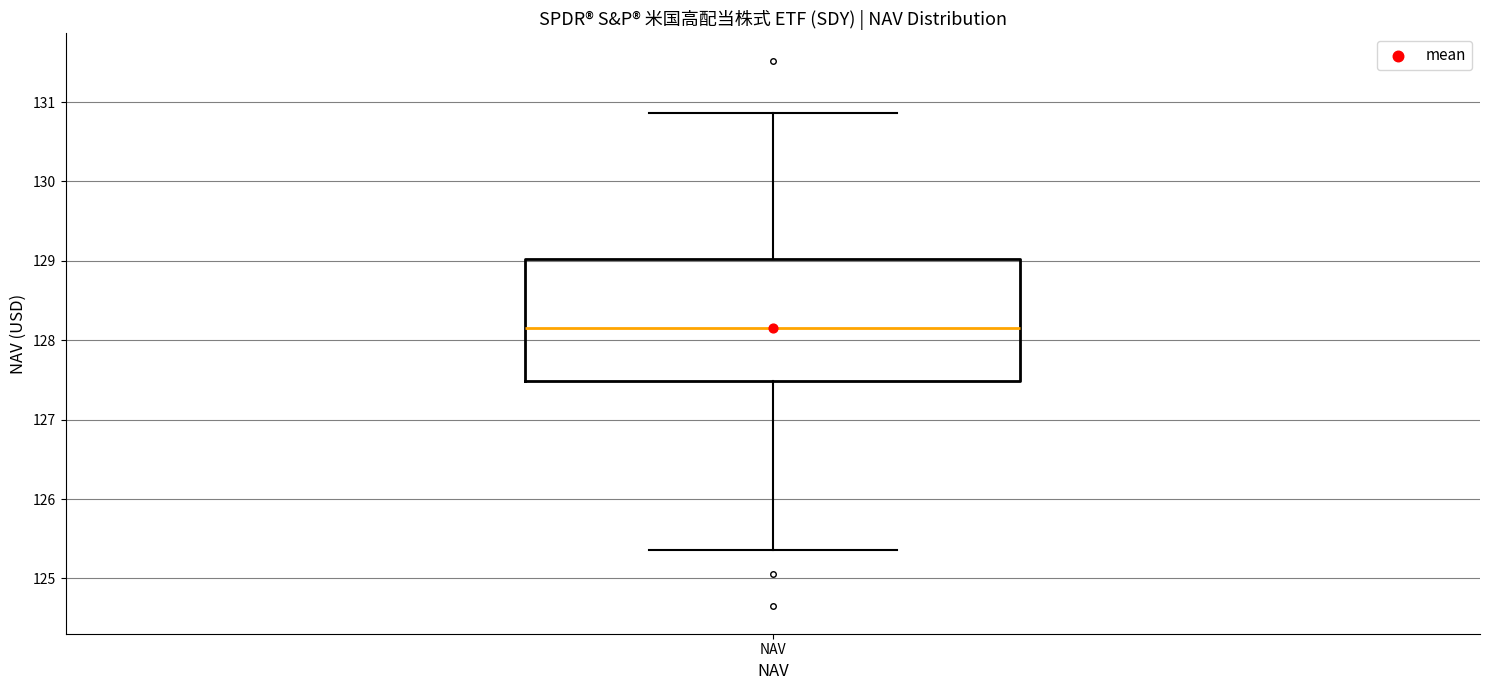

Where is the lower edge of the box for NAV on the y-axis? The values are not printed on the chart, so give them approximately, as read against the axis.

127.5